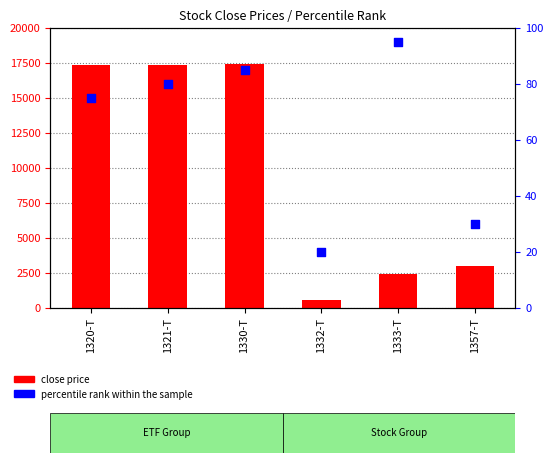

Is the value of percentile rank at 1333-T greater than the value of close price at 1357-T?

No